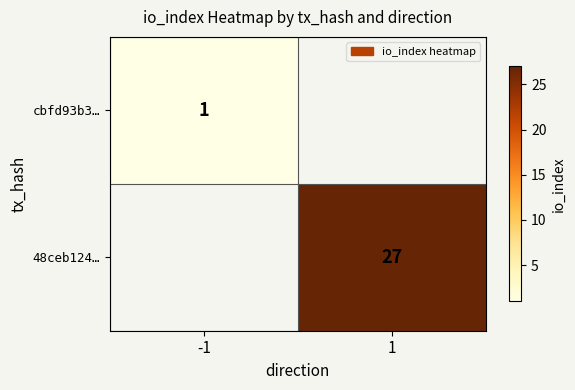

True or false: cbfd93b3… has a value of 1 at -1.

True